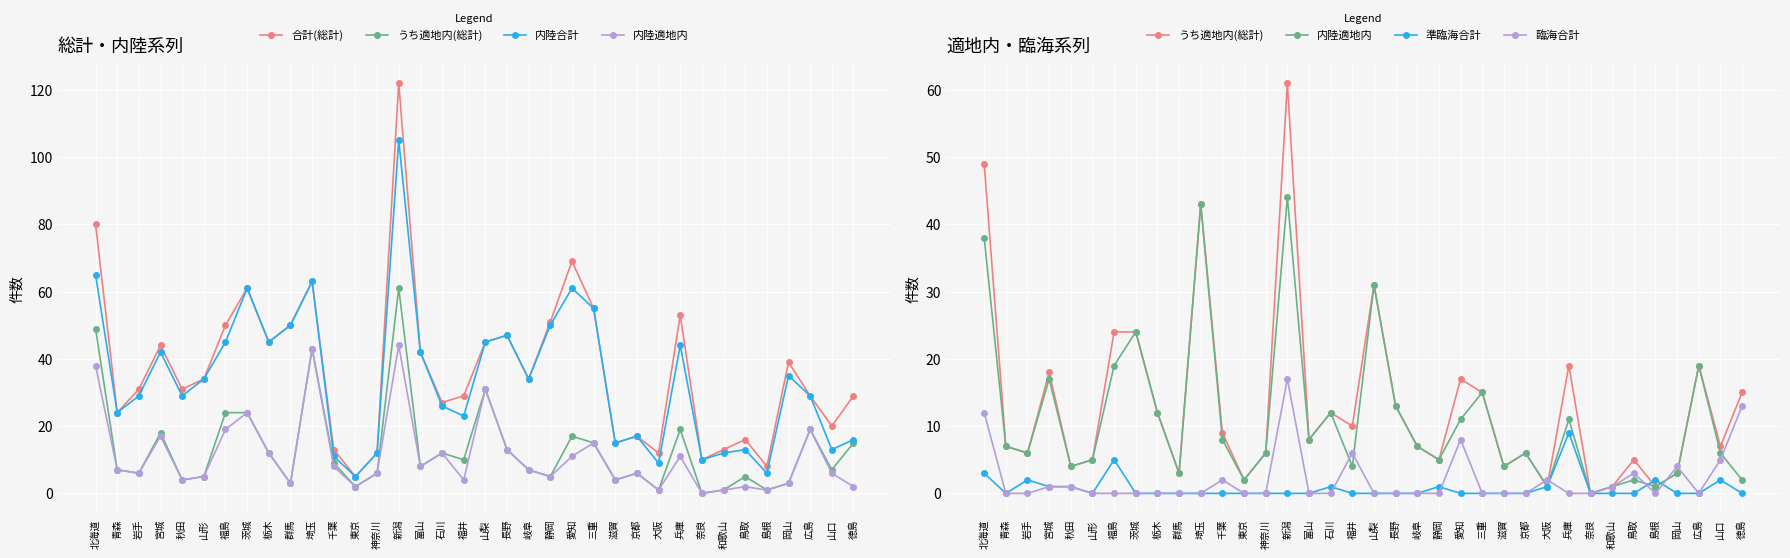

Where is the first local maximum for 合計(総計)?

宮城